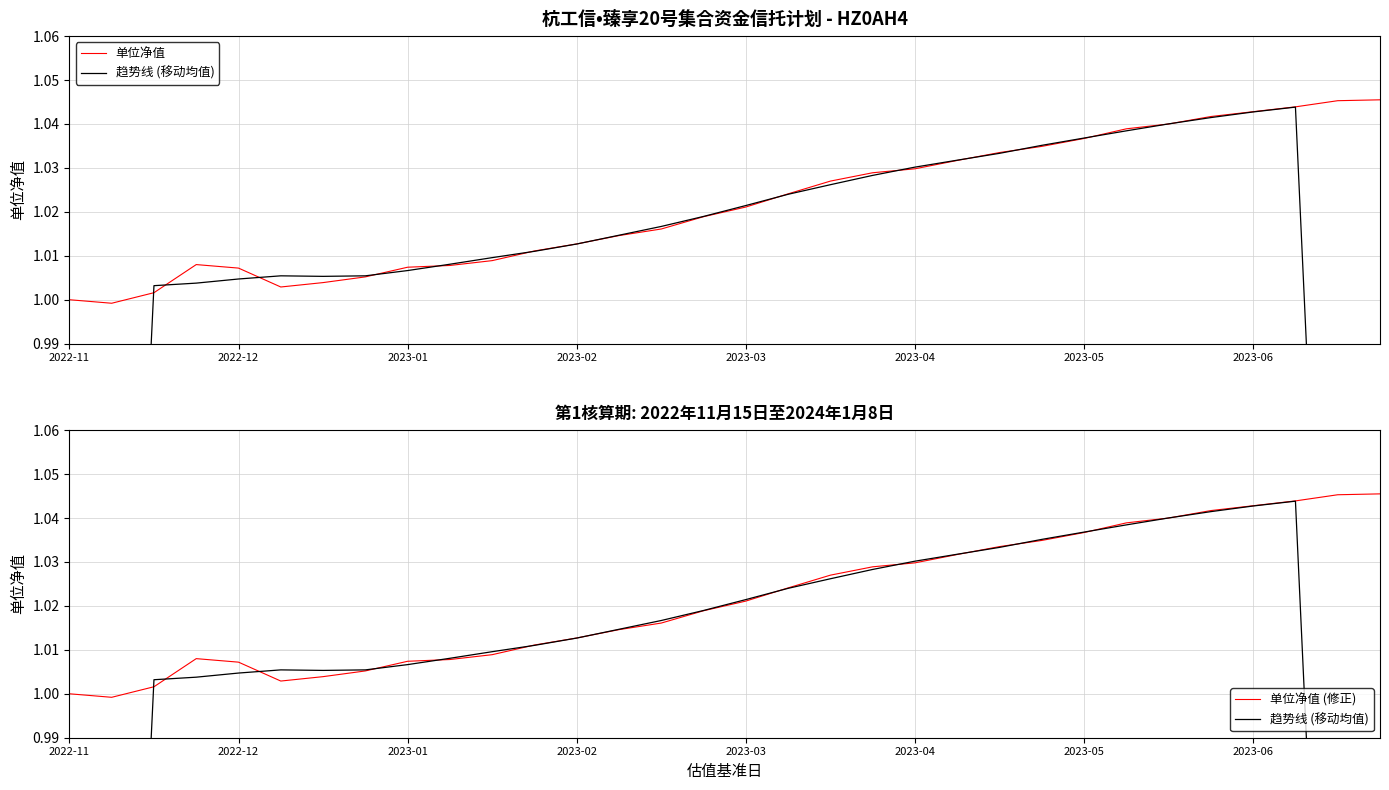

The value of 单位净值 (修正) at 2023-03 is 0.4. True or false?

False